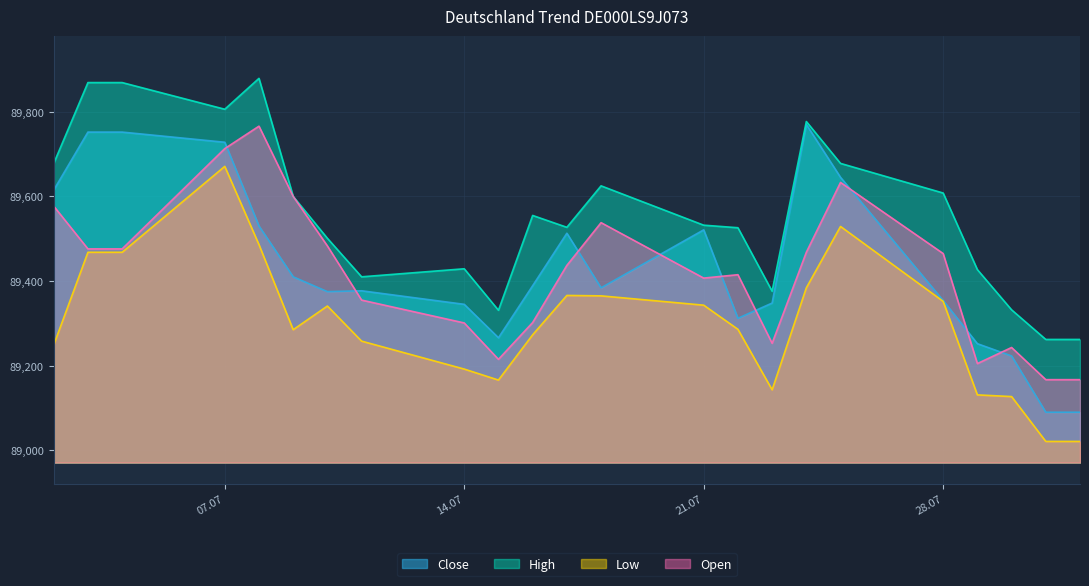

What is the spread (max minus min) of values at 11.07.2025?

152